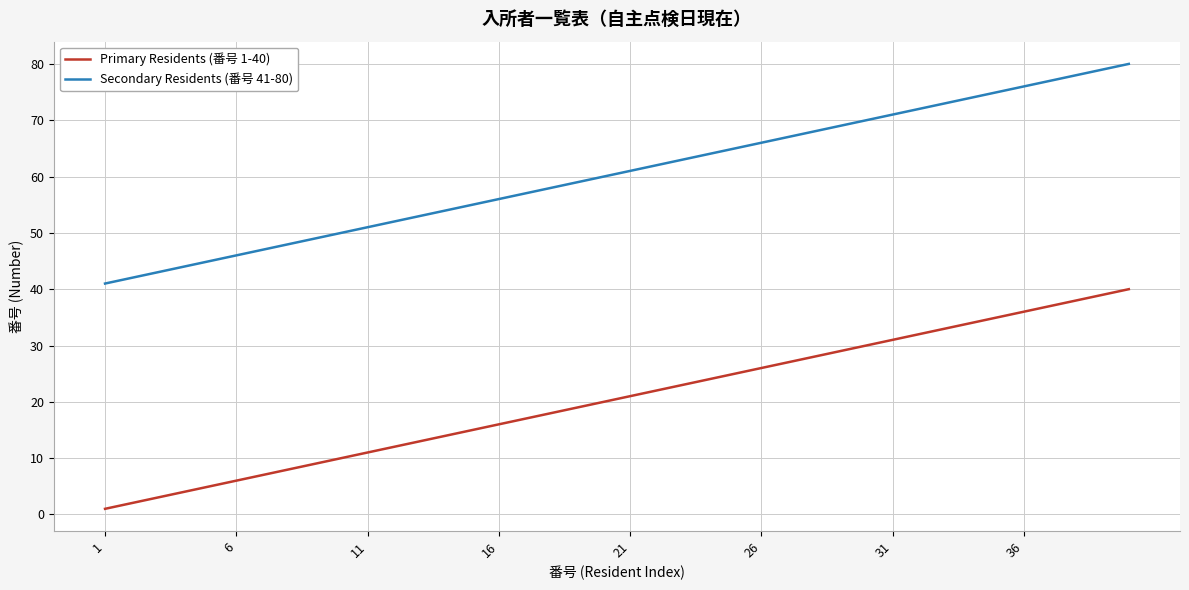

What is the lowest value of the Primary Residents (番号 1-40) series?

1